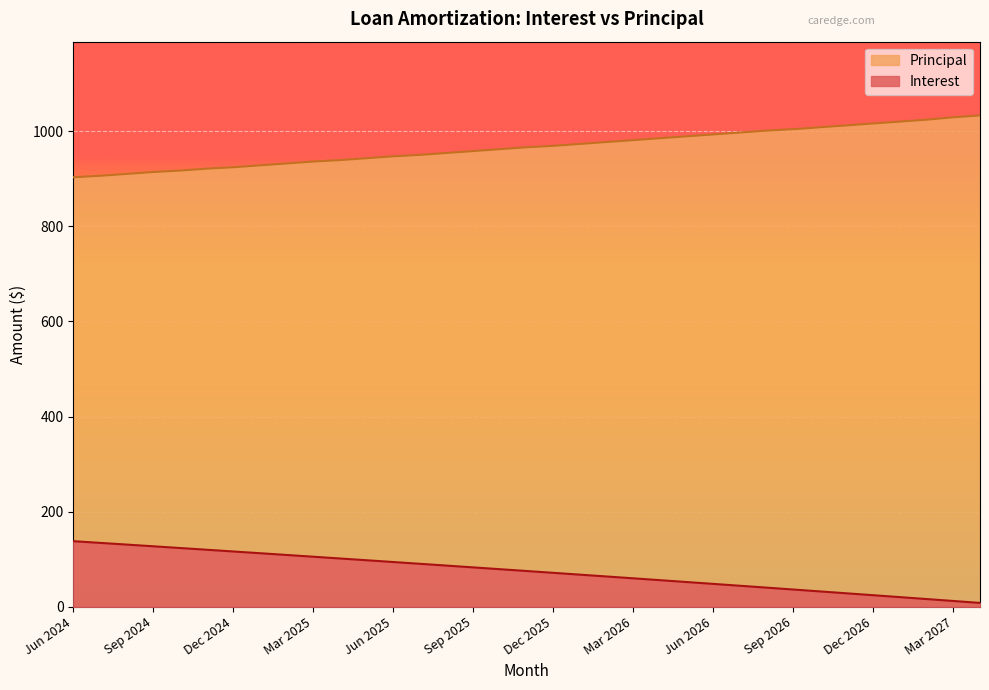

Between Feb 2027 and Aug 2026, which is larger?

Aug 2026